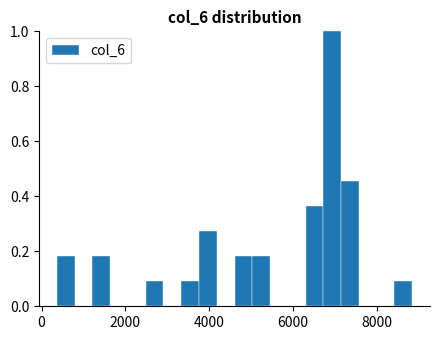

Around what value on the x-axis is the tallest bar? Give the approximate position of its centre, as read against the axis.

7000